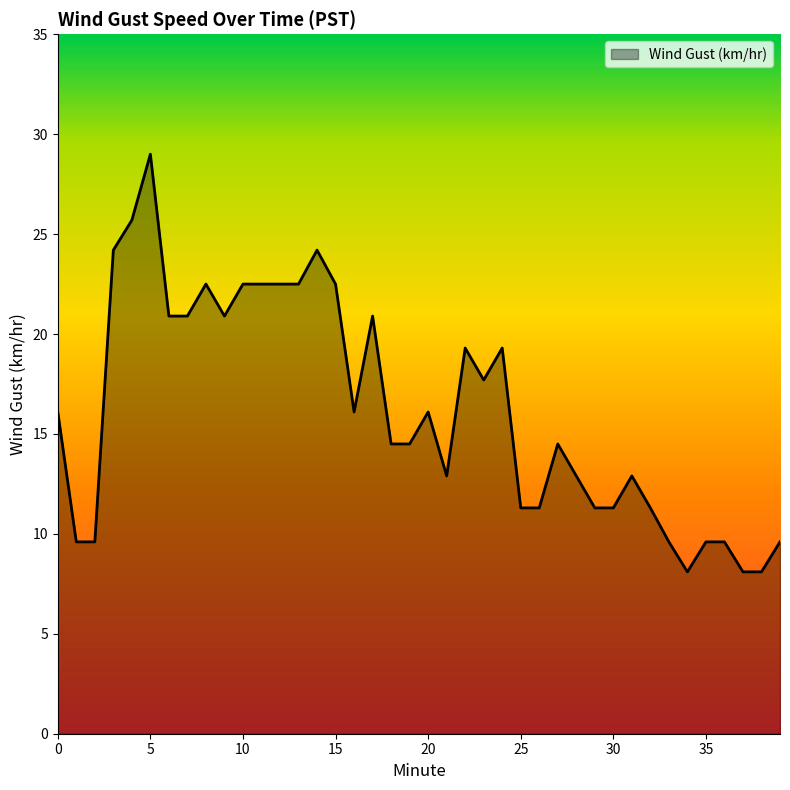

What is the minimum value shown in the chart?

8.1